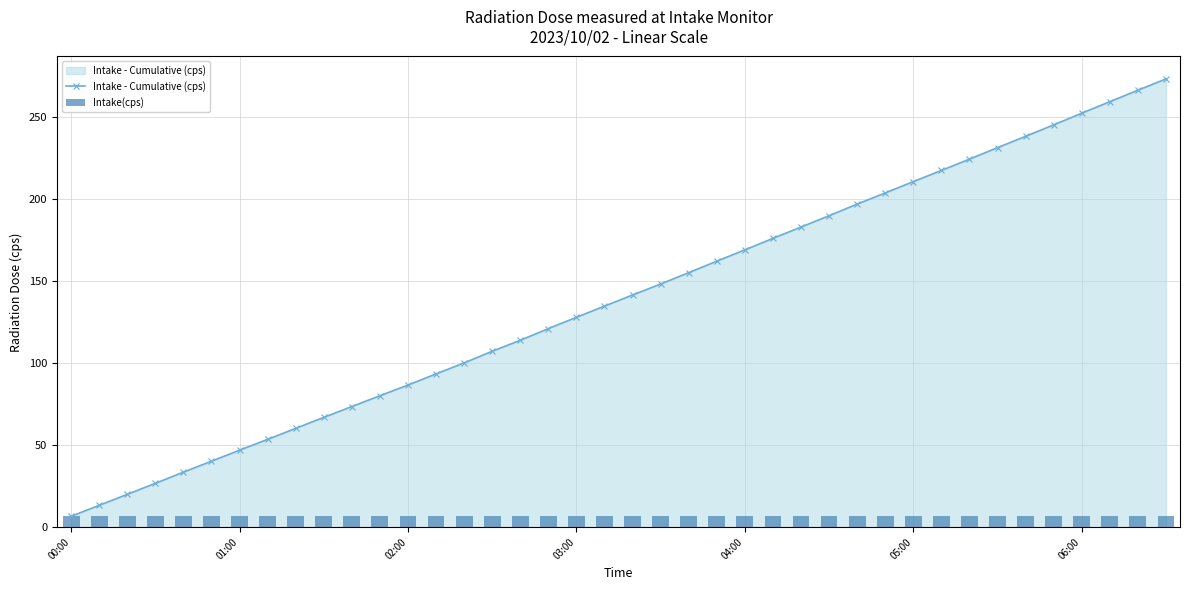

Reading right to left, list all the values displayed in this chart.

Intake - Cumulative (cps): 273.2	266.3	259.3	252.3	245.2	238.2	231.3	224.3	217.4	210.6	203.7	196.9	189.8	182.9	176.0	169.0	162.1	155.1	148.2	141.5	134.7	127.9	121.0	113.9	107.2	100.1	93.4	86.6	80.1	73.5	66.9	60.2	53.5	46.9	40.2	33.5	26.7	20.0	13.3	6.6
Intake(cps): 6.9	7.0	7.0	7.1	7.0	6.9	7.0	6.9	6.8	6.9	6.8	7.1	6.9	6.9	7.0	6.9	7.0	6.9	6.7	6.8	6.8	6.9	7.1	6.7	7.1	6.7	6.8	6.5	6.6	6.6	6.7	6.7	6.6	6.7	6.7	6.8	6.7	6.7	6.7	6.6